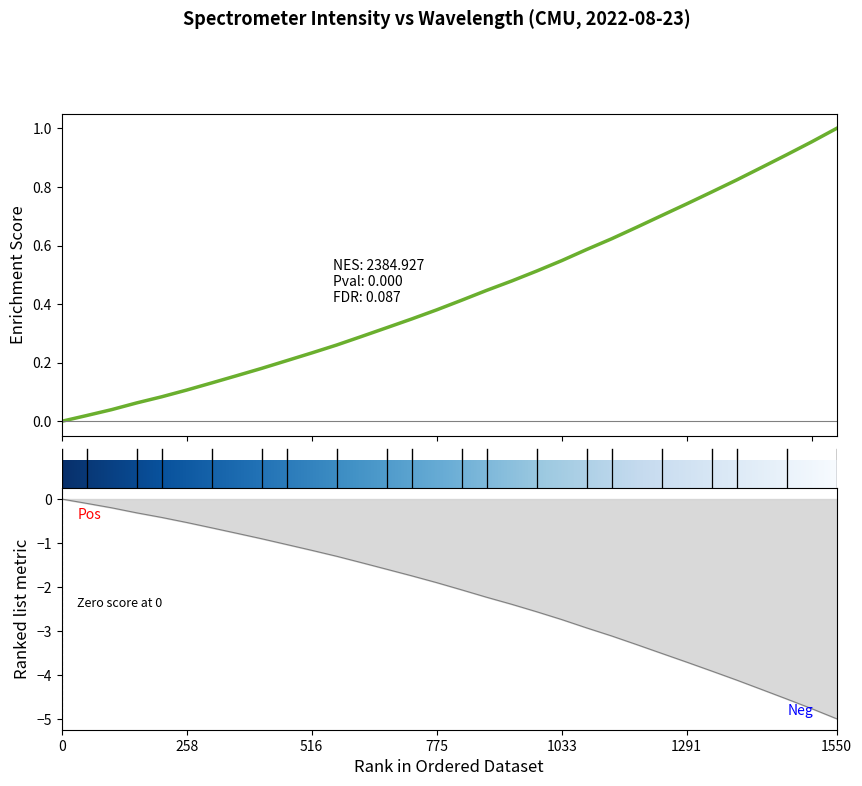

Between 10 and 16, which is larger?

16